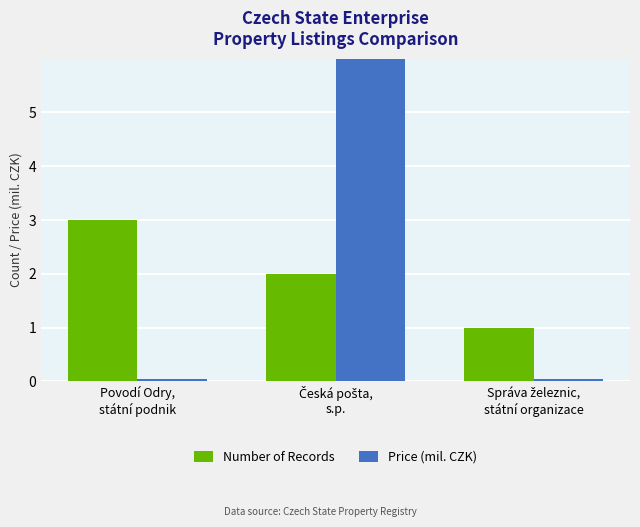

What is the difference between the Number of Records values at Česká pošta,
s.p. and Povodí Odry,
státní podnik?

1.0